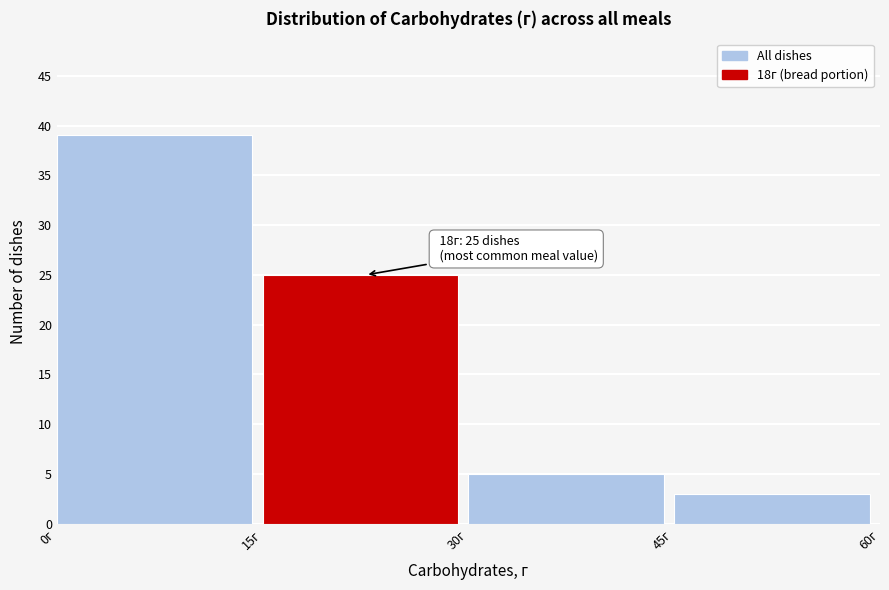

Which range on the x-axis has the tallest bar?

0 to 15